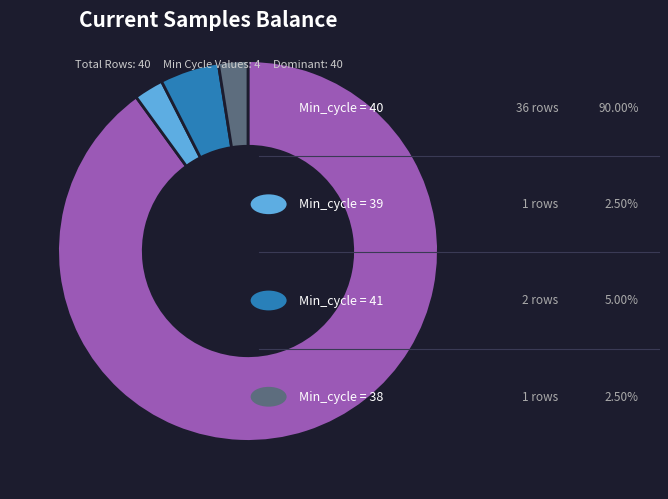

Is there a majority slice in this chart?

Yes